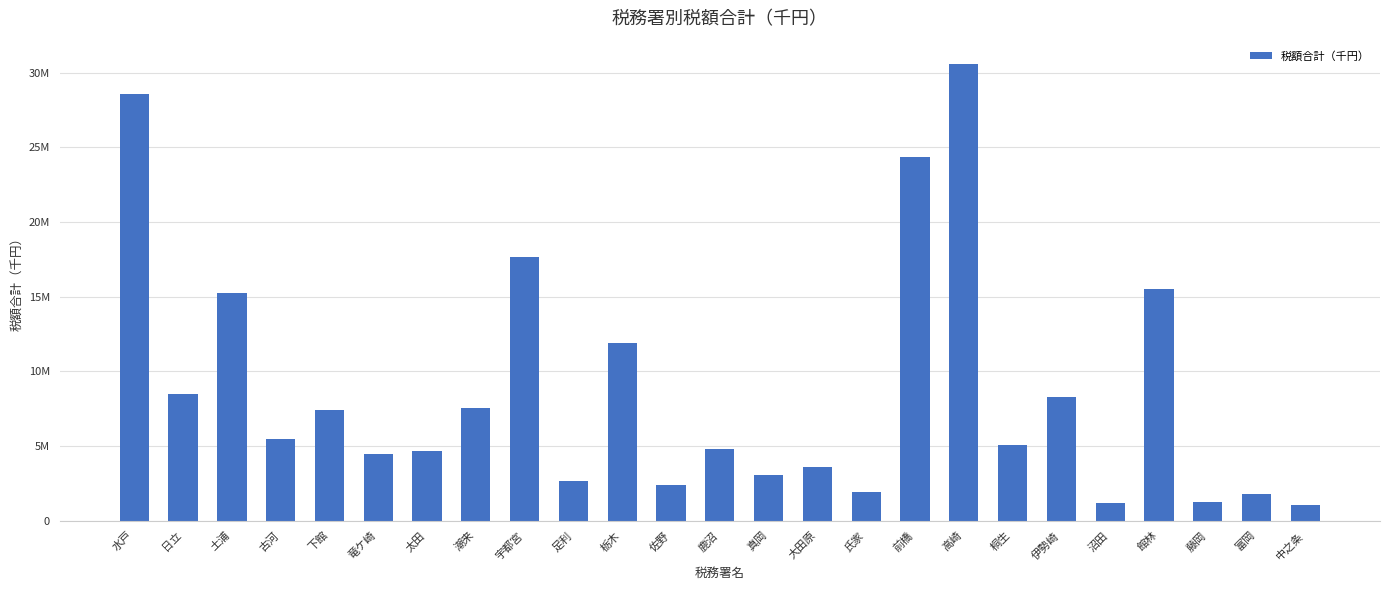

Are the bars grouped side by side (vs. stacked)?

No